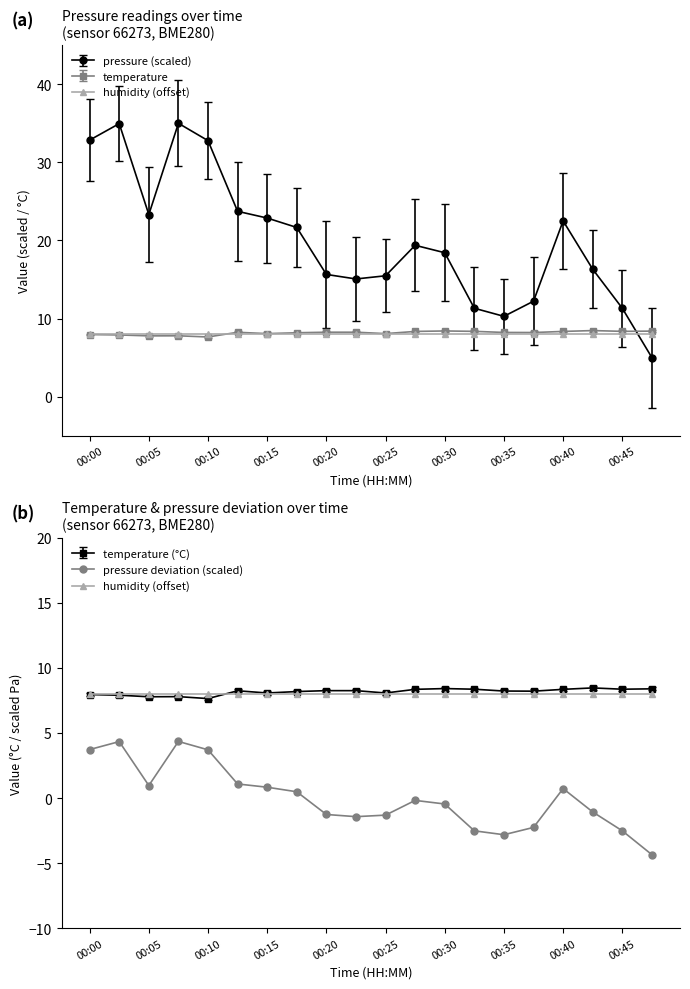

The value of temperature at 00:40 is 5.2. True or false?

False